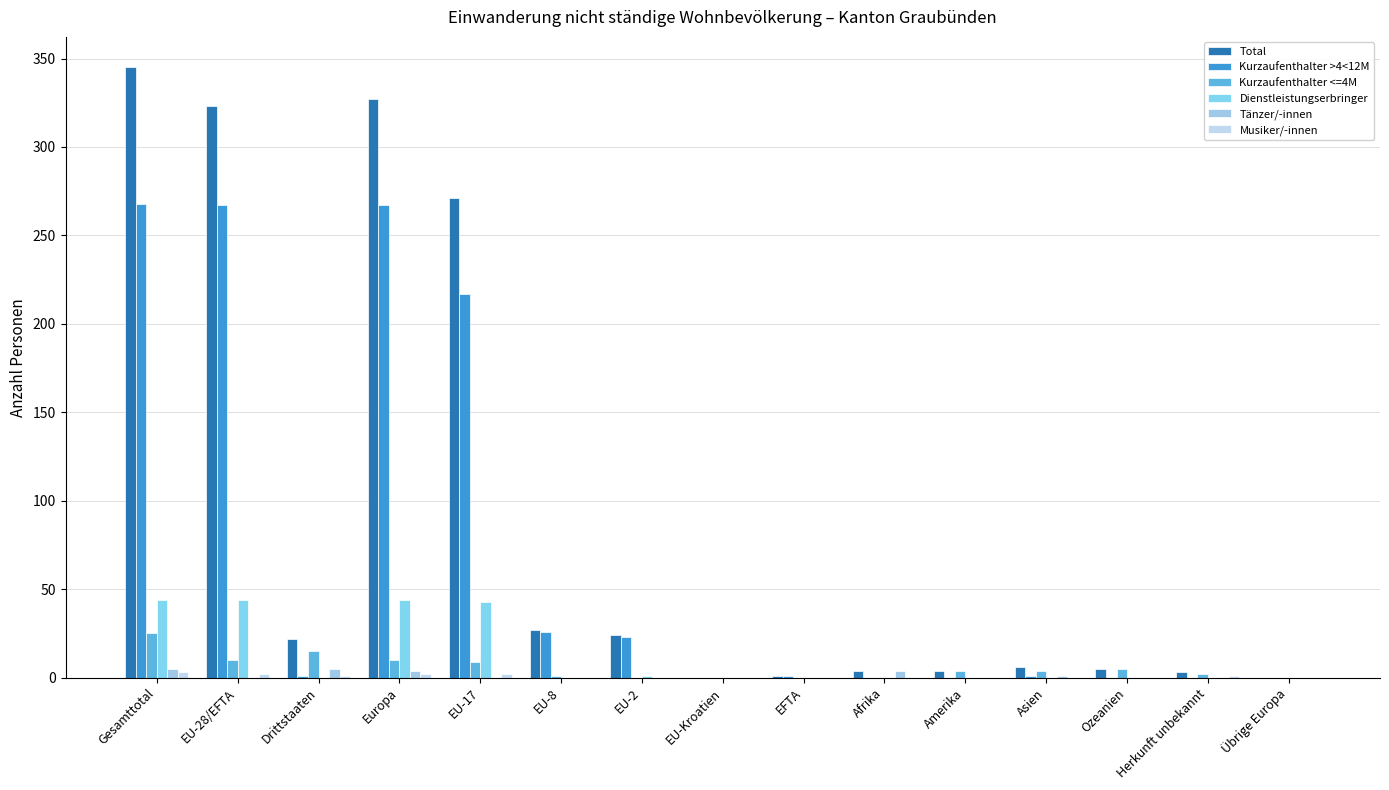

What is the value of the Total bar at the 5th from the left?

271